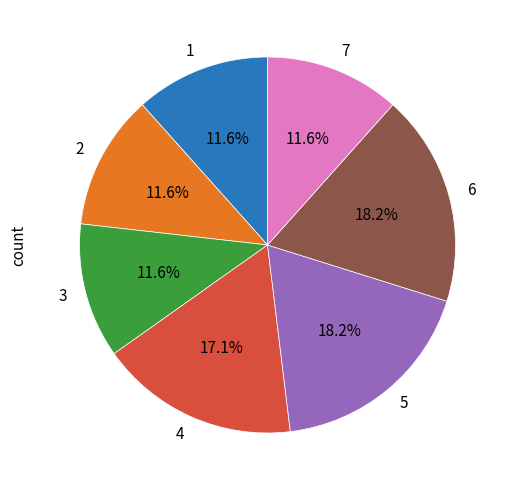

How much of the chart is everything except 4?

82.9%